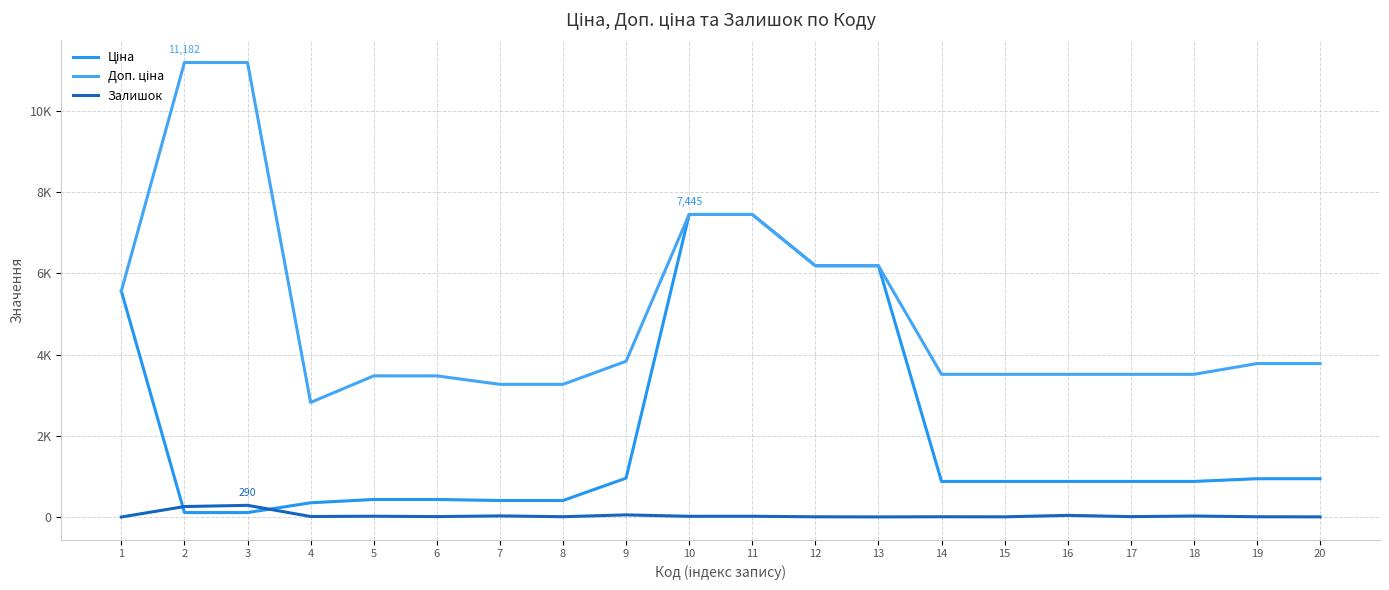

Reading left to right, list all the values displayed in this chart.

Ціна: 5560.3	111.8	111.8	352.6	434.3	434.3	408.2	408.2	958.4	7444.6	7444.6	6182.6	6182.6	878.0	878.0	878.0	878.0	878.0	944.2	944.2
Доп. ціна: 5560.3	11182.0	11182.0	2821.2	3474.1	3474.1	3265.8	3265.8	3833.8	7444.6	7444.6	6182.6	6182.6	3511.9	3511.9	3511.9	3511.9	3511.9	3777.0	3777.0
Залишок: 3.0	260.0	290.0	15.0	22.0	13.0	30.0	10.0	55.0	20.0	21.0	8.0	5.0	9.0	7.0	43.0	12.0	27.0	9.0	6.0